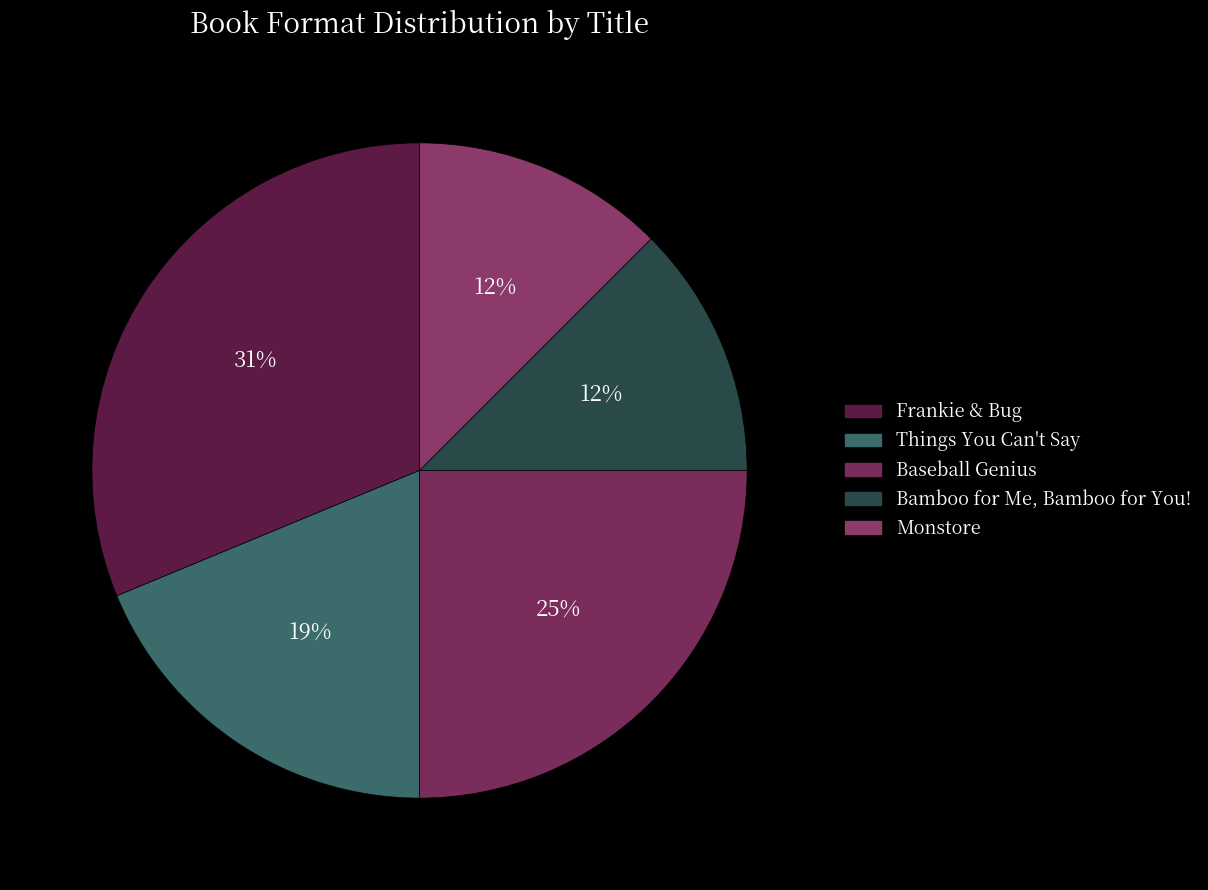

Which category has the biggest portion of the pie?

Frankie & Bug